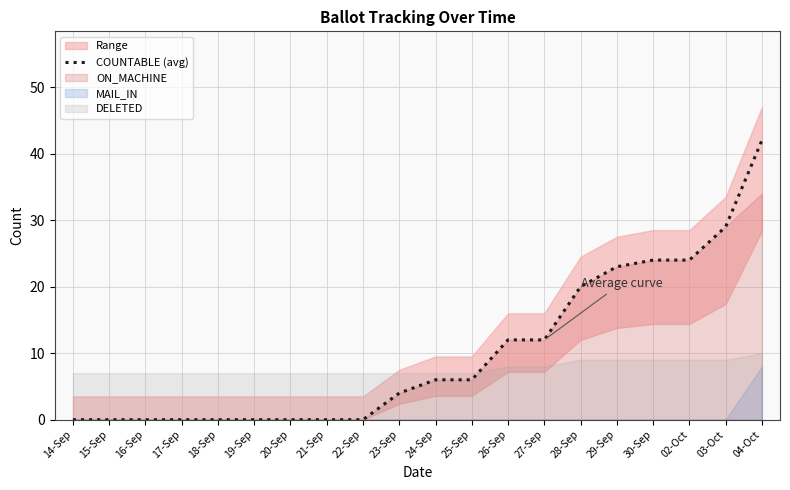

What is the change in value from 20-Sep to 28-Sep?

+20